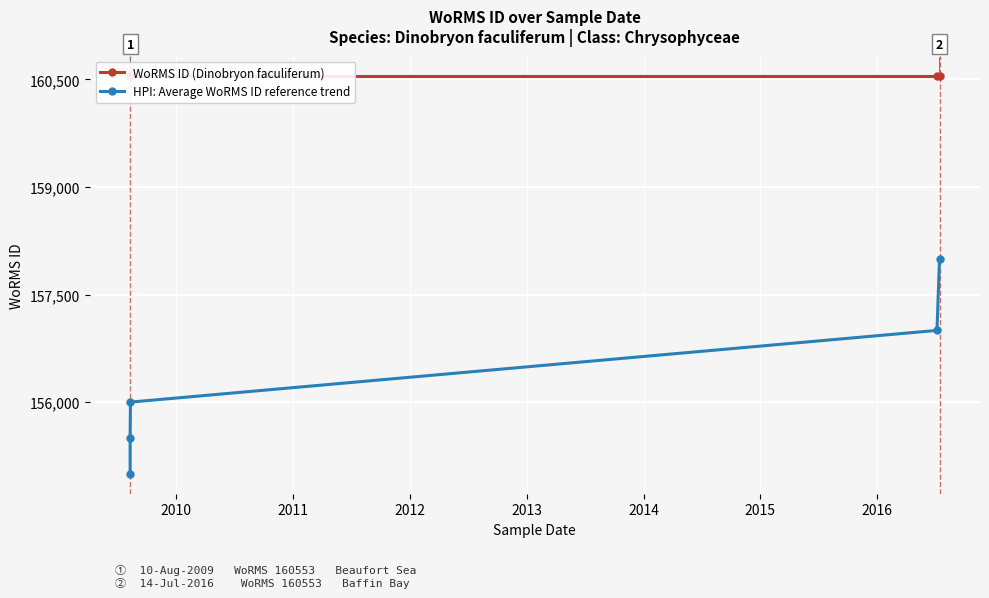

Where is HPI: Average WoRMS ID reference trend nearest to the value 156500?

2011